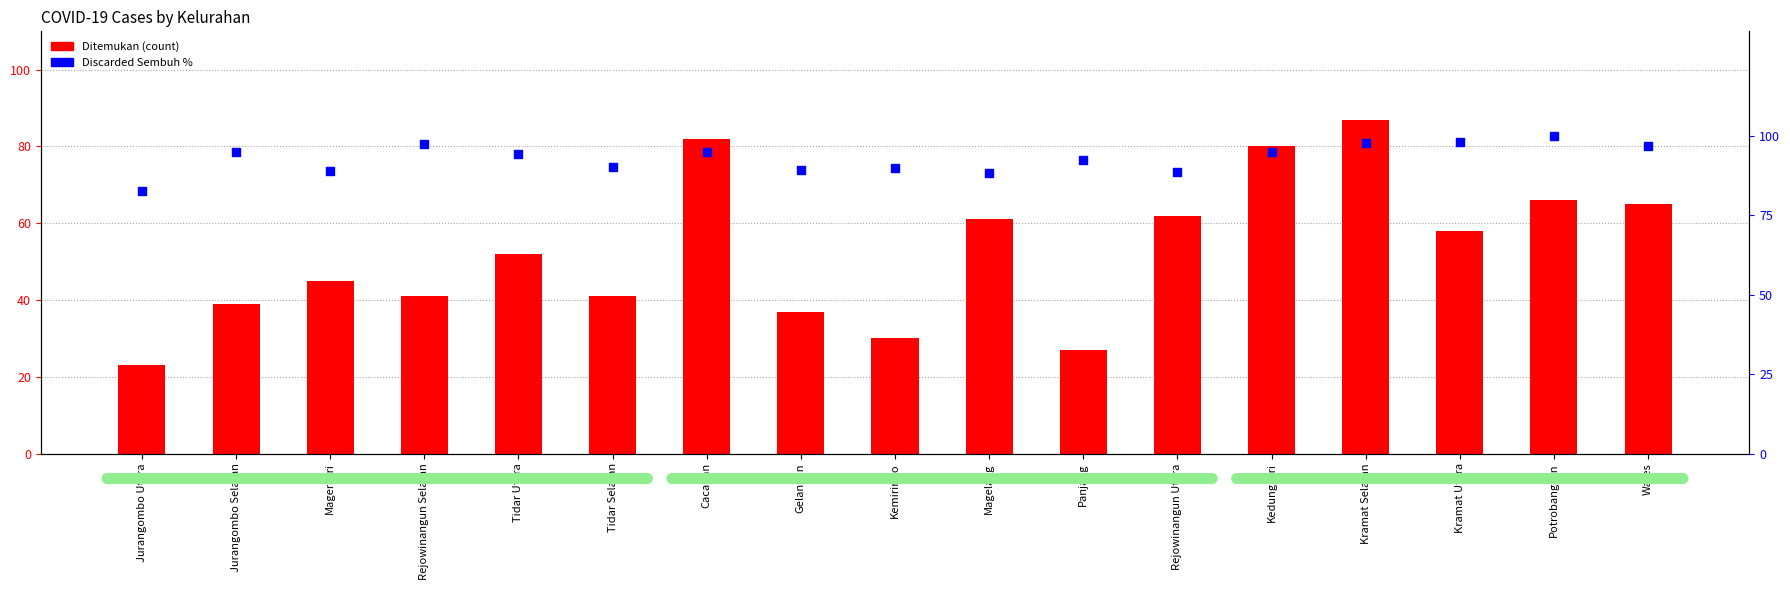

Which series reaches the maximum Y coordinate?

Discarded Sembuh %